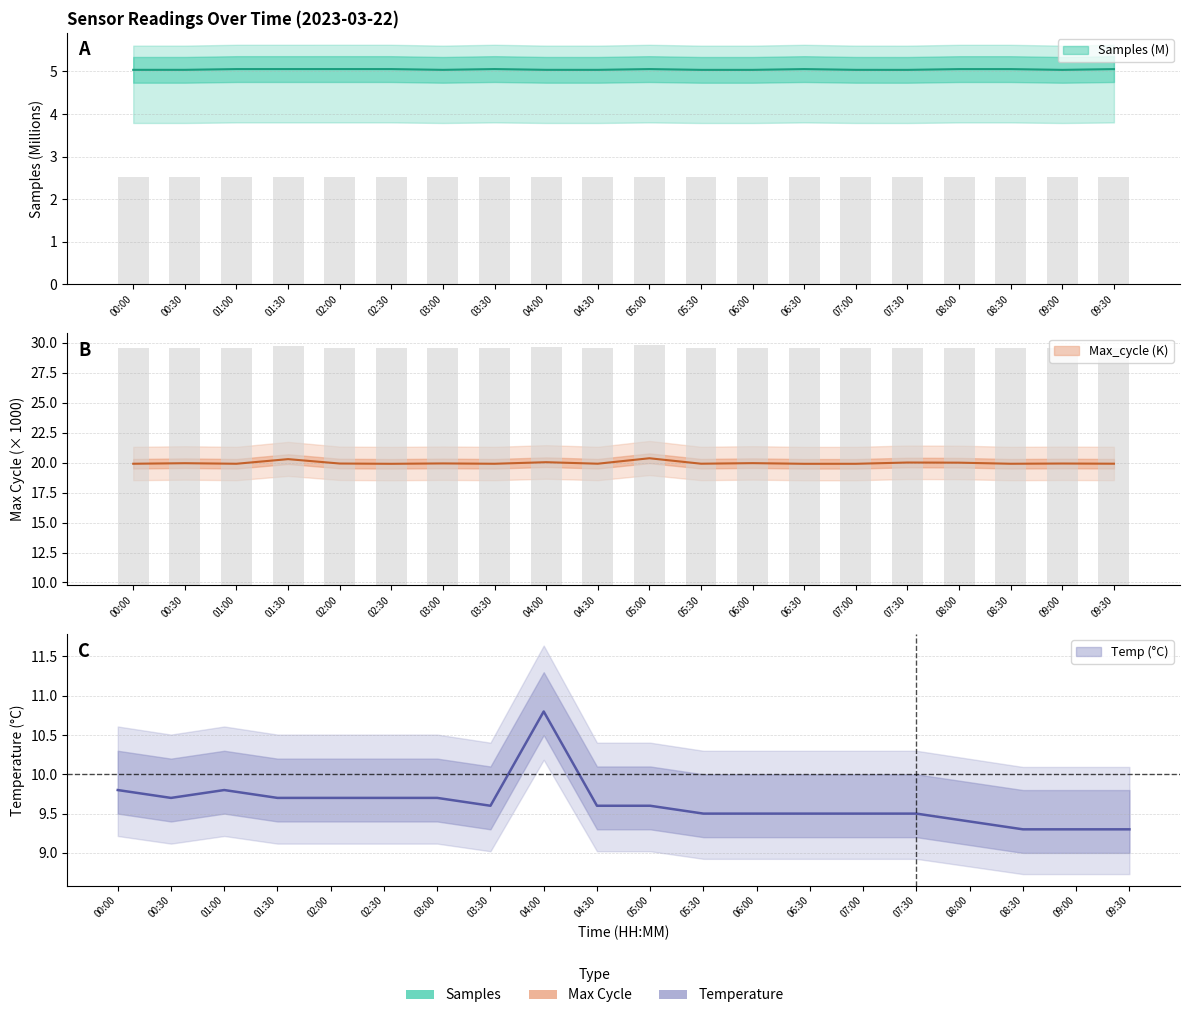

Between 05:00 and 08:00, which series saw the biggest shift?

Max_cycle